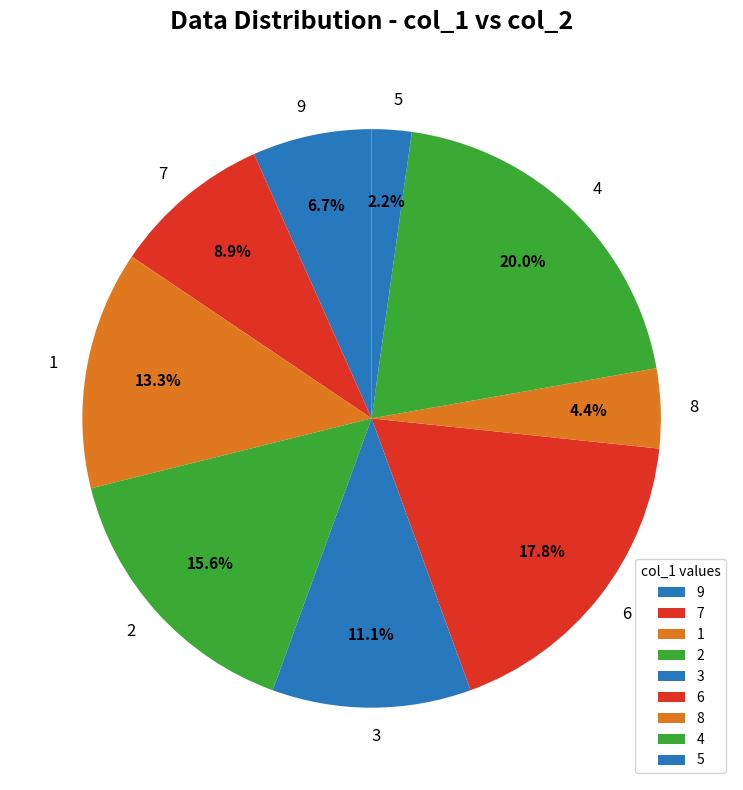

How much of the chart is everything except 5?

97.8%